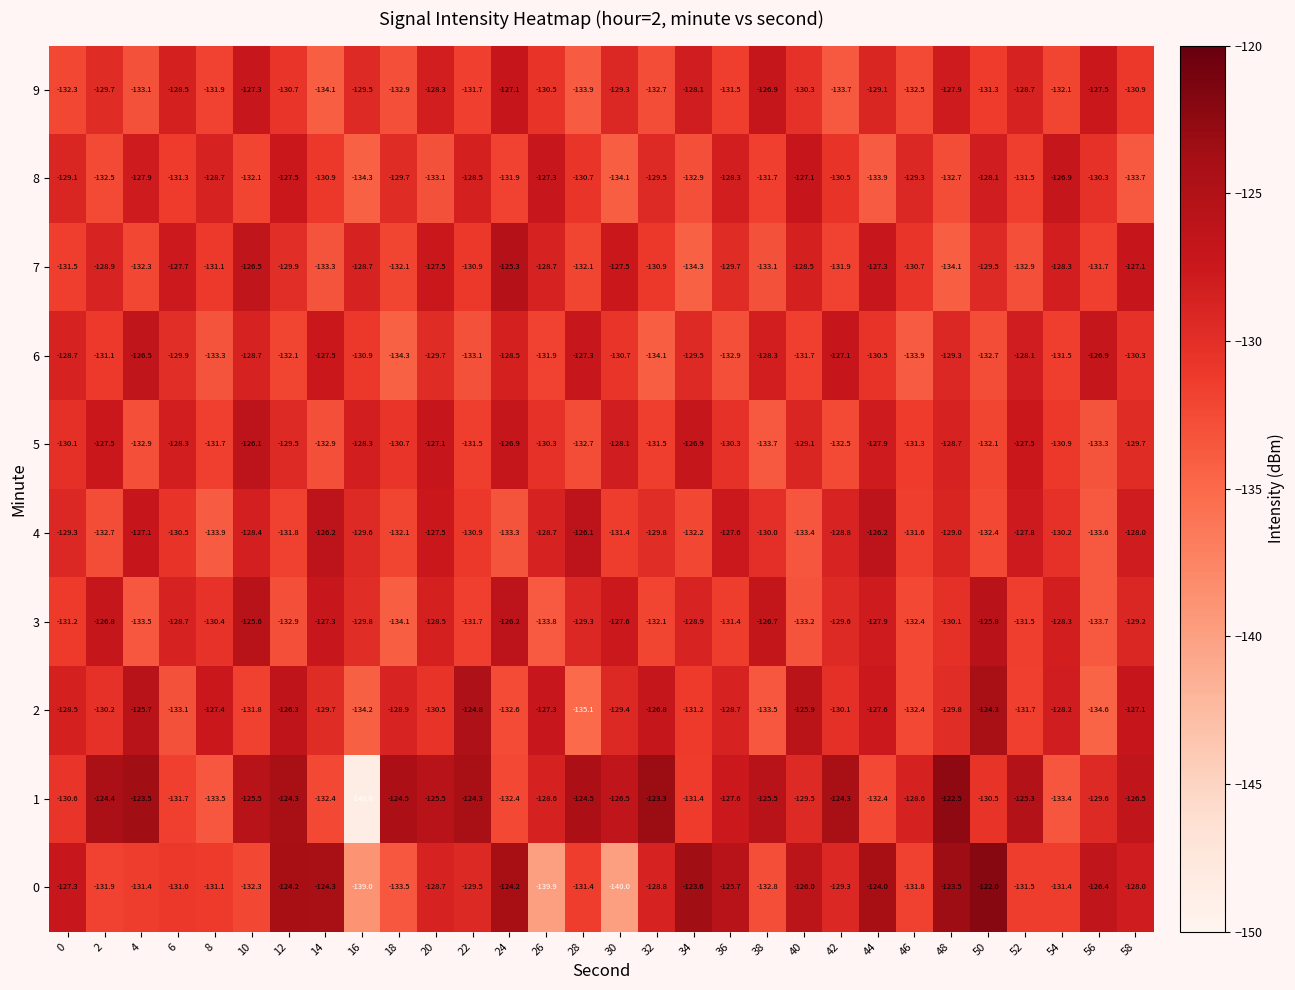

The value of 7 at 36 is -172.8. True or false?

False